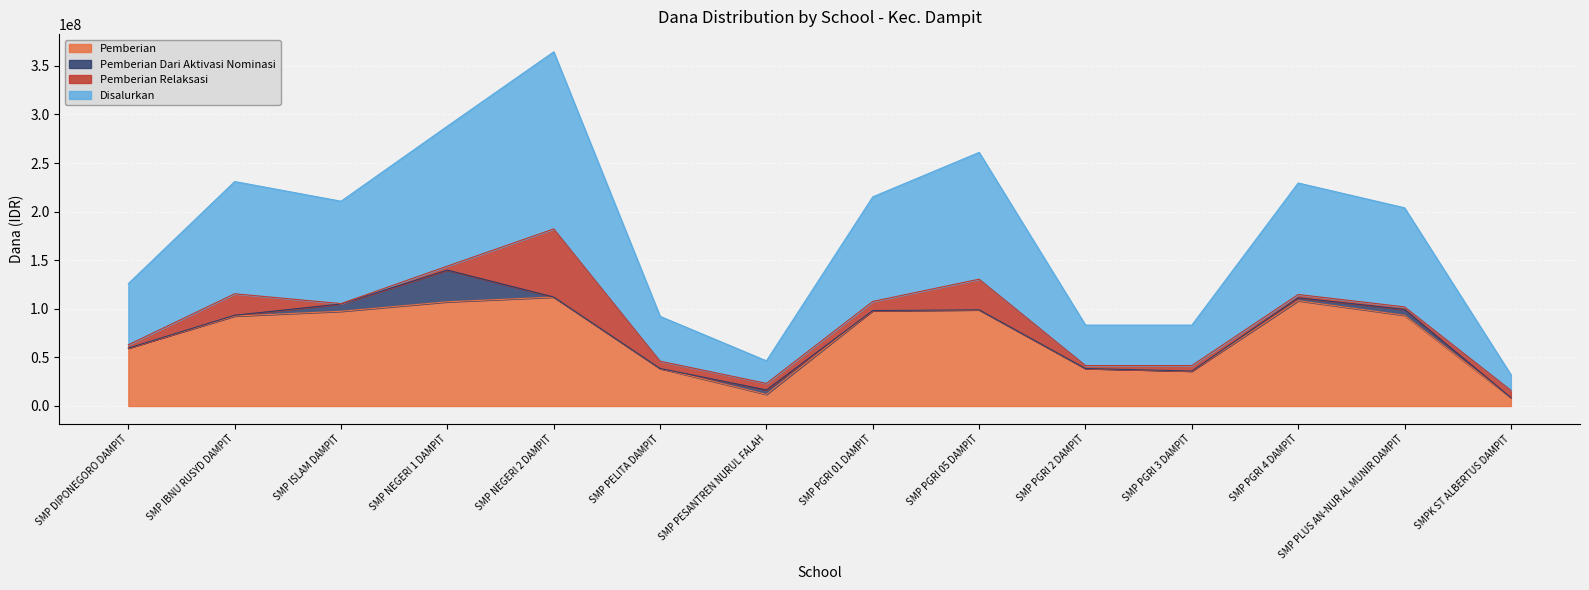

What is the sum of the Pemberian values at SMP PELITA DAMPIT and SMP PGRI 01 DAMPIT?

136875000